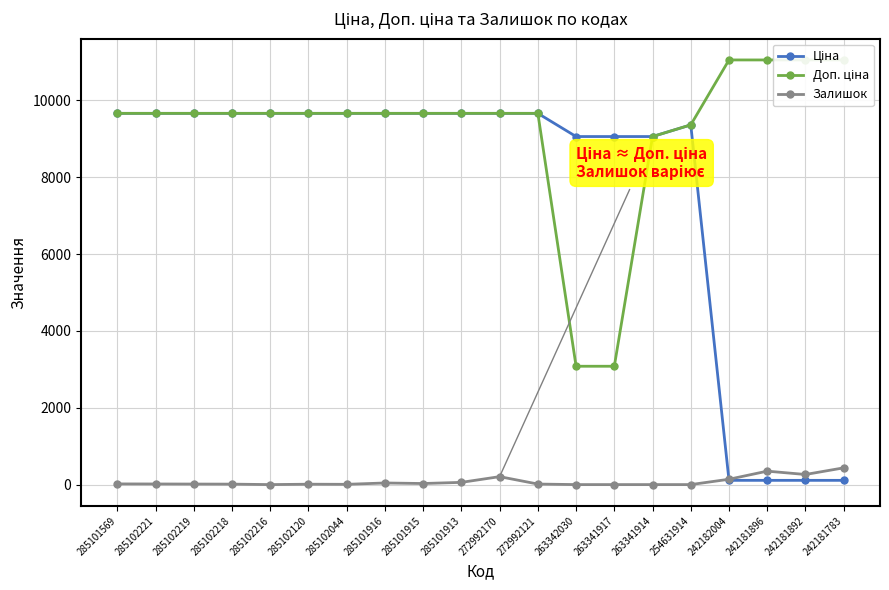

What is the value of the Доп. ціна point at the 2nd from the left?

9664.7